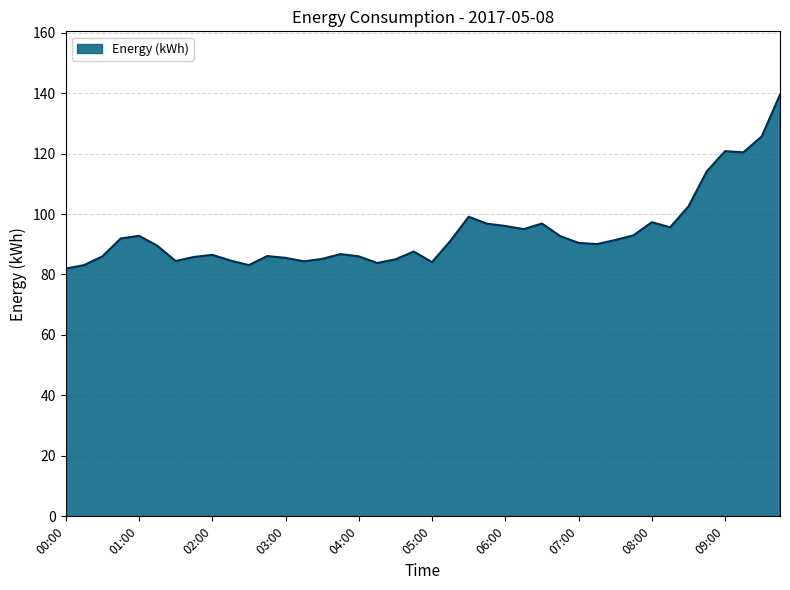

What is the greatest value displayed?

139.5